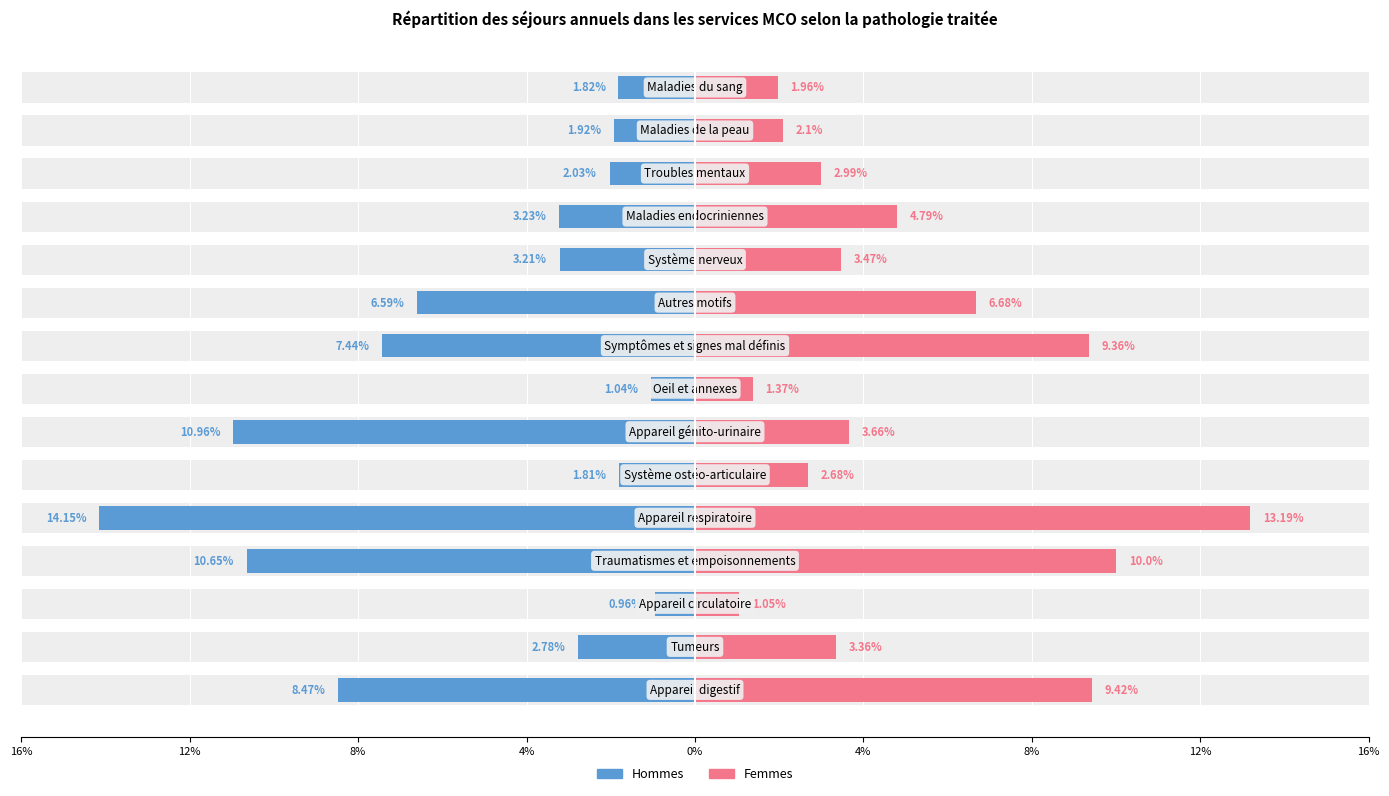

How many bars are there in total?

30